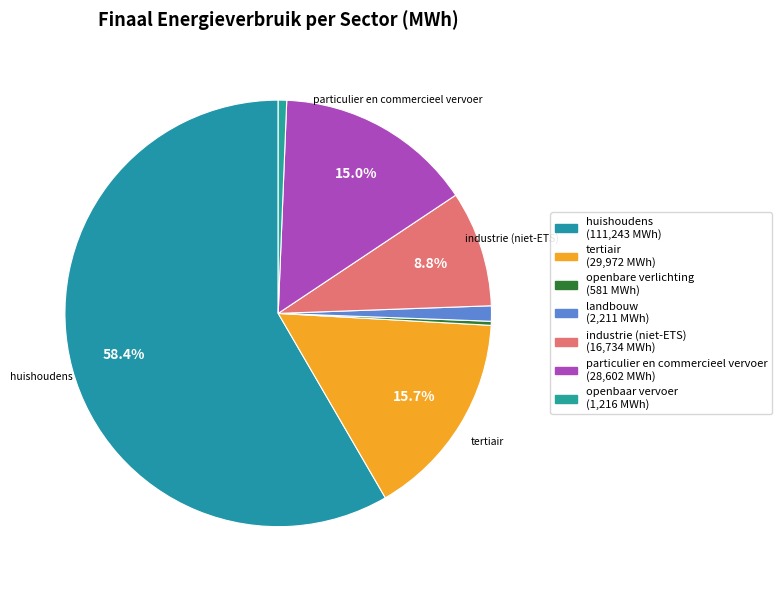

Rank the categories by value from lowest to highest.

openbare verlichting, openbaar vervoer, landbouw, industrie (niet-ETS), particulier en commercieel vervoer, tertiair, huishoudens